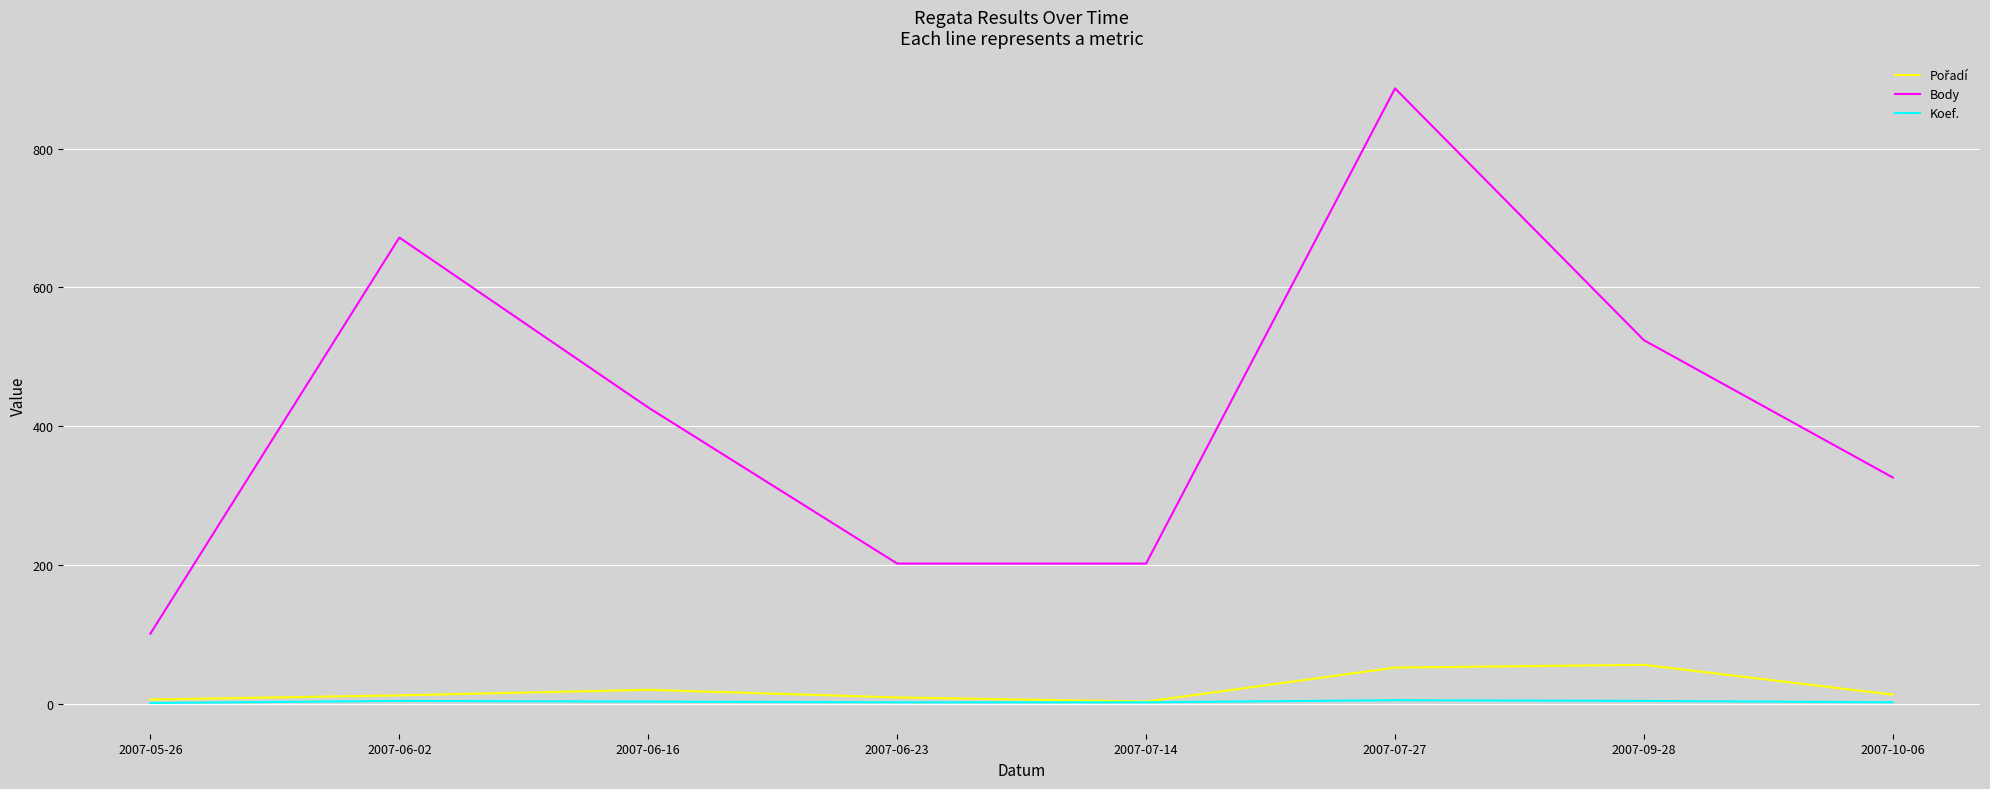

What is the sum of all Body values?

3341